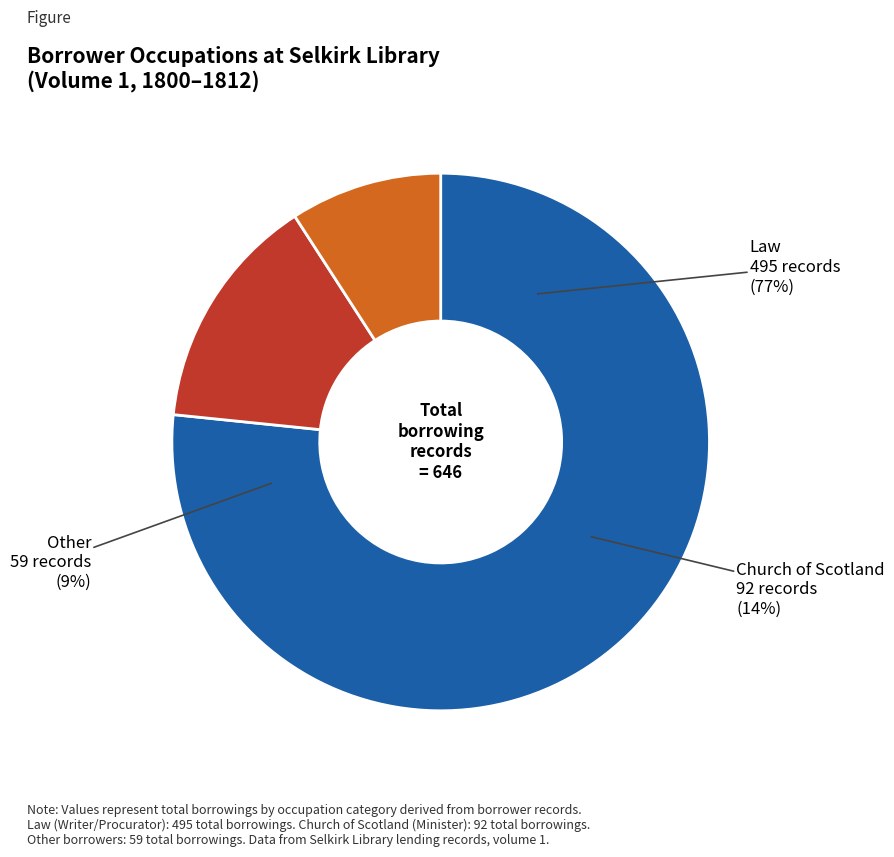

Rank the categories by value from highest to lowest.

Law, Church of Scotland, Other